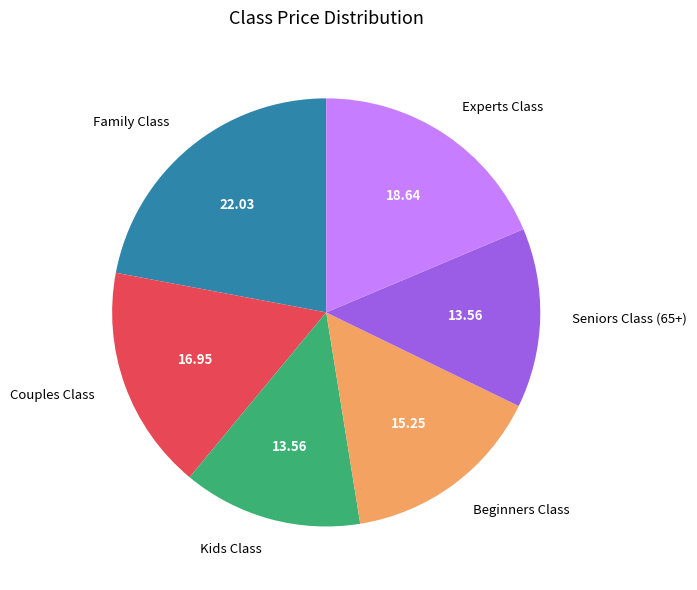

Approximately how many times larger is the value at Beginners Class compared to Seniors Class (65+)?

1.1